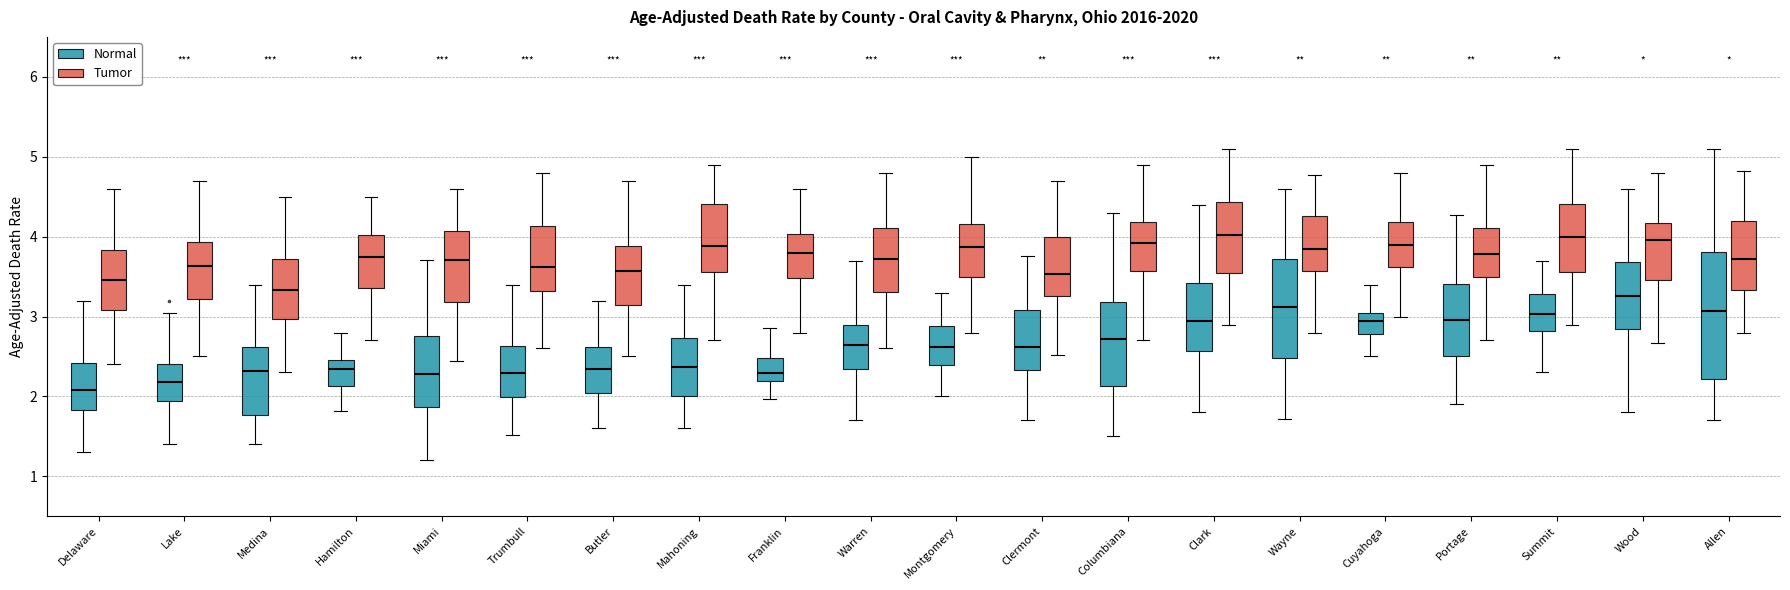

Where does the lower whisker of the box for Delaware (Normal) end on the y-axis? The values are not printed on the chart, so give them approximately, as read against the axis.

1.3